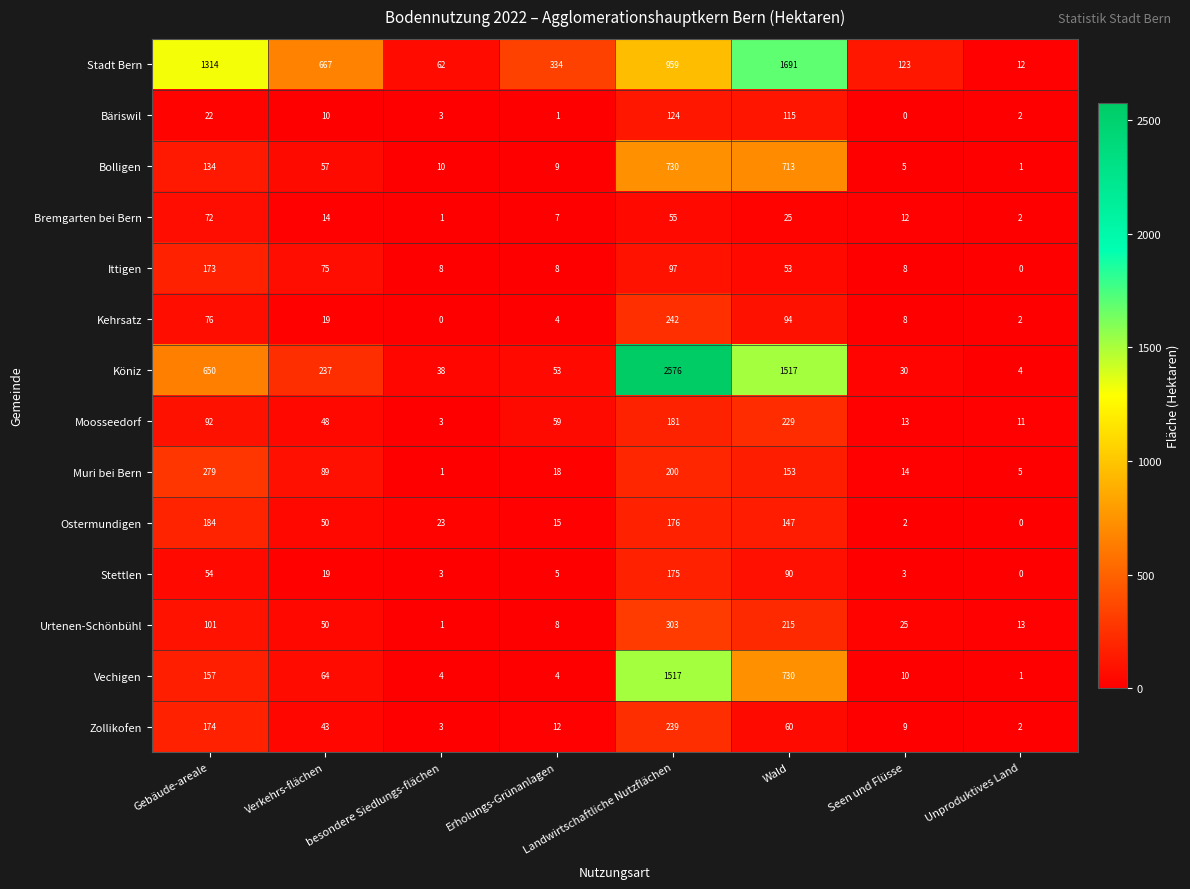

Is it true that Ostermundigen equals 15 at Verkehrs-flächen?

False